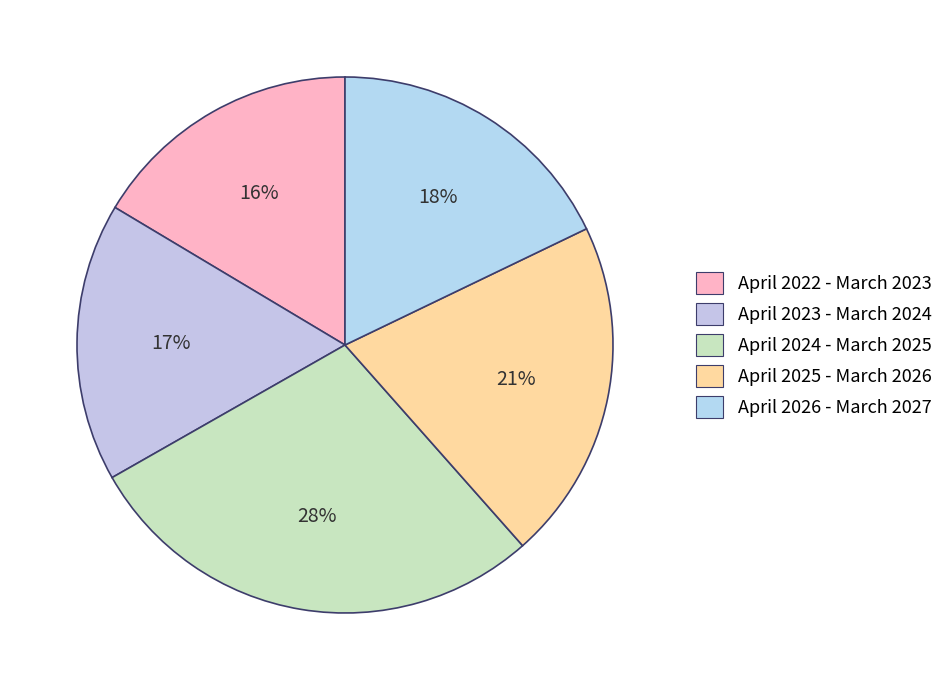

What percentage is the April 2022 - March 2023 slice, to the nearest percent?

16%